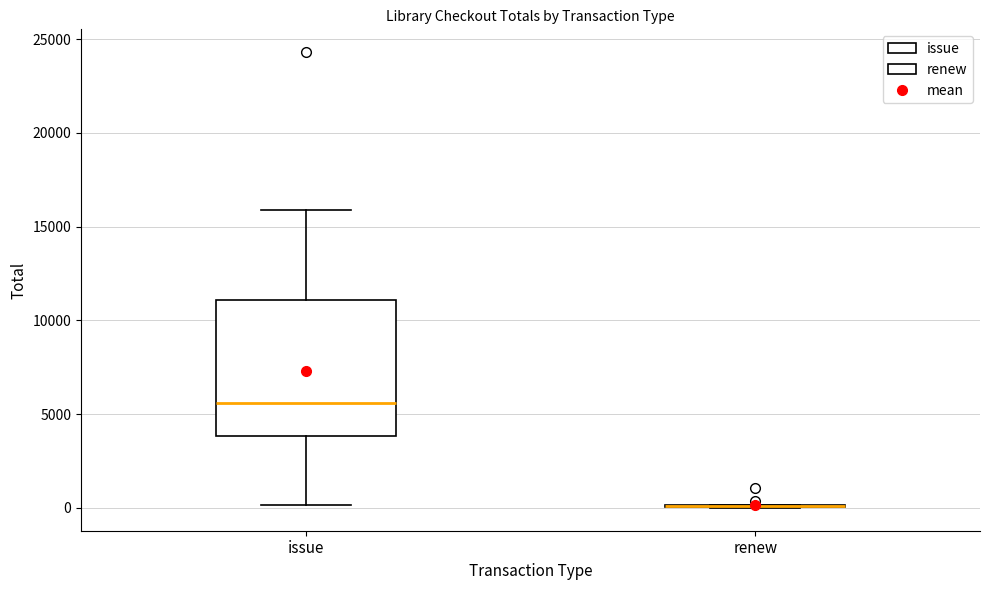

Where does the upper whisker of the box for issue end on the y-axis? The values are not printed on the chart, so give them approximately, as read against the axis.

16000